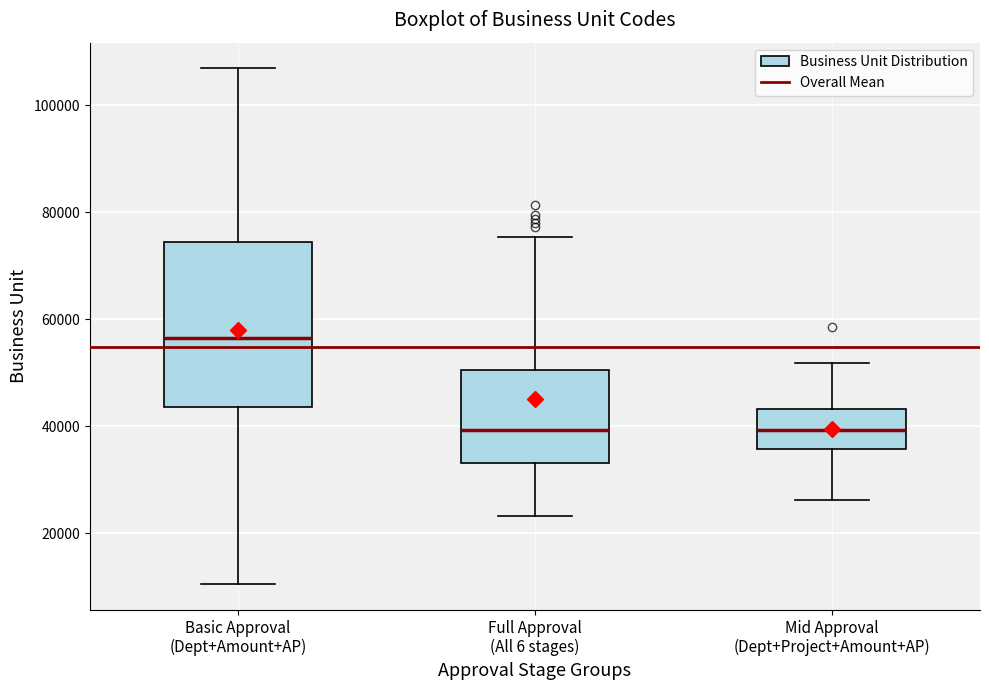

Where does the median line of the box for Mid Approval (Dept+Project+Amount+AP) sit on the y-axis? The values are not printed on the chart, so give them approximately, as read against the axis.

40000